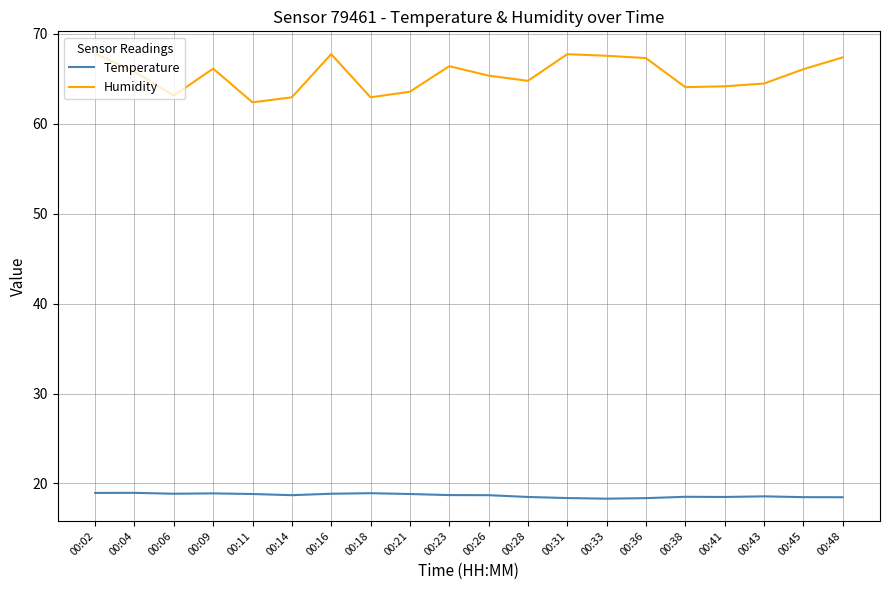

What is the difference between the maximum and minimum values in the Humidity series?

5.4